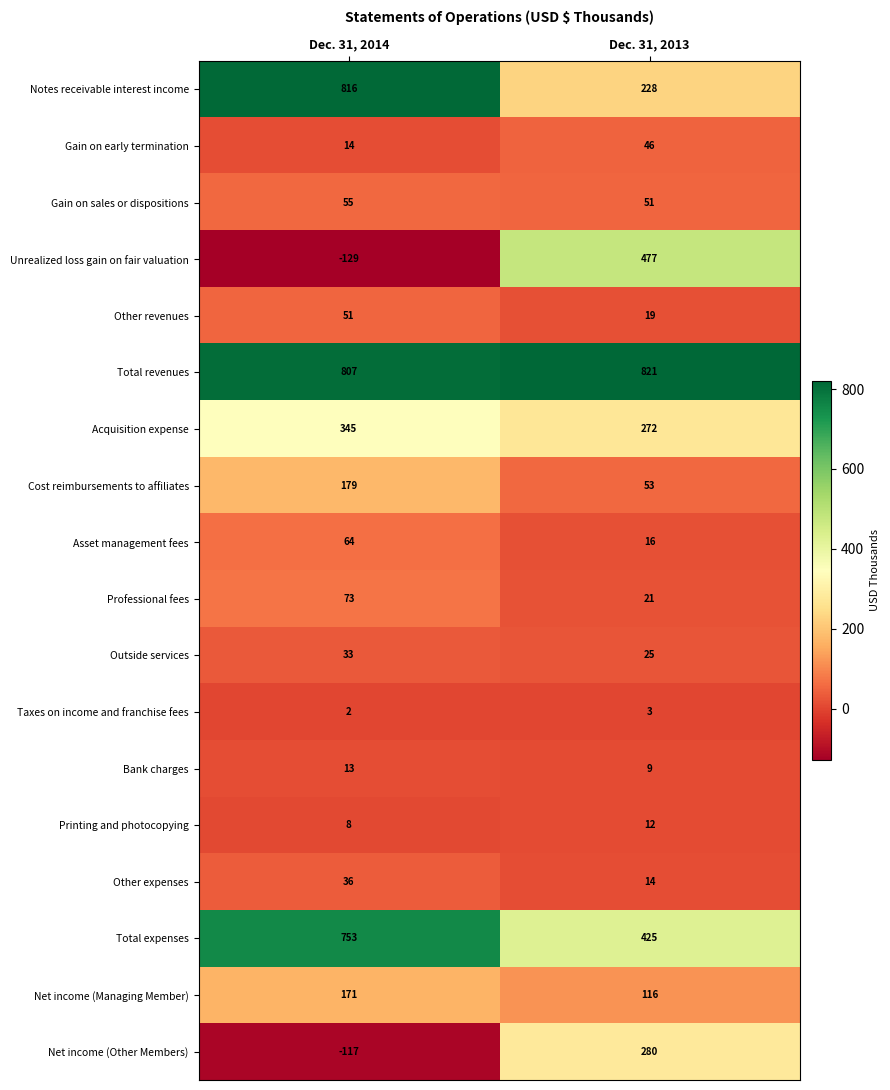

How many categories are shown in the chart?

2